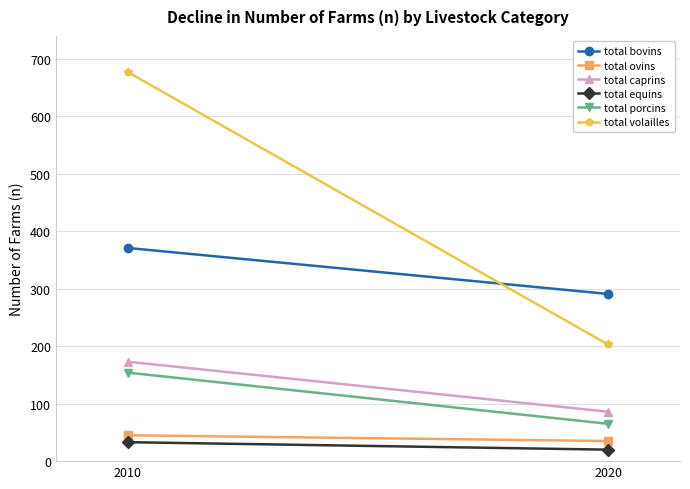

What are all the series names shown in the legend?

total bovins, total ovins, total caprins, total equins, total porcins, total volailles